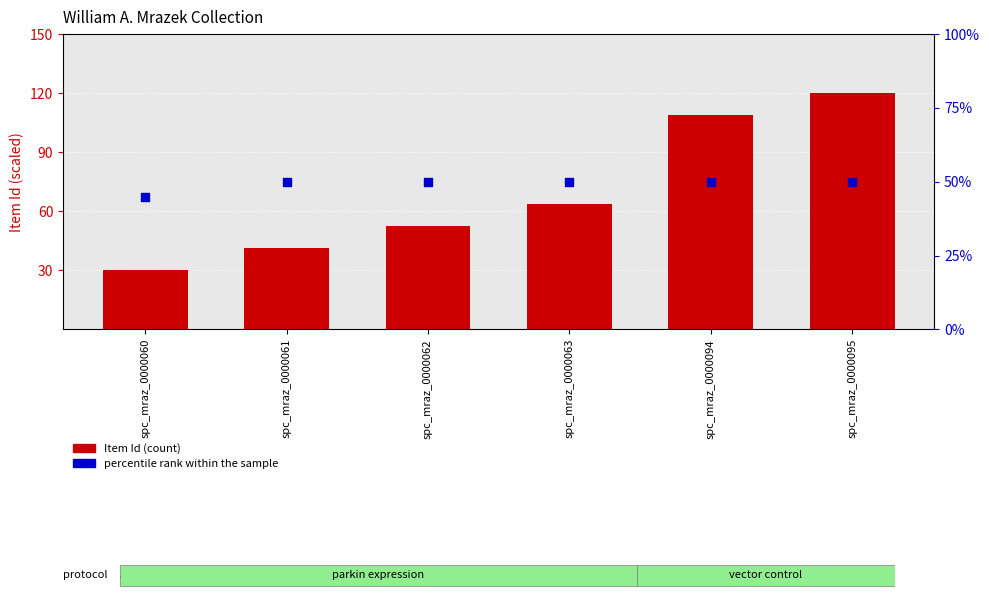

Which series has the largest total across all categories?

Item Id (normalized)